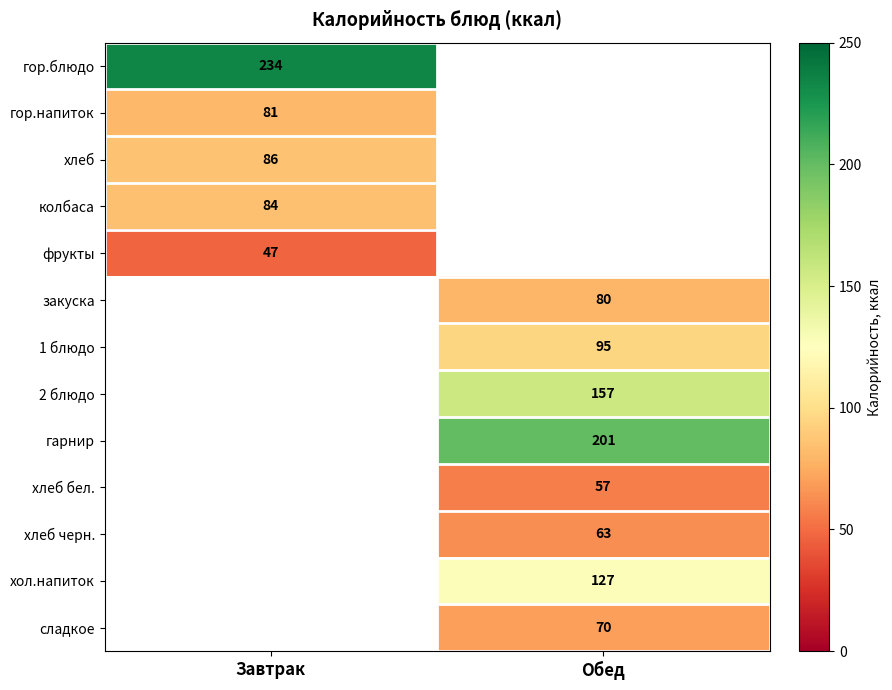

True or false: сладкое has a value of 70 at Обед.

True